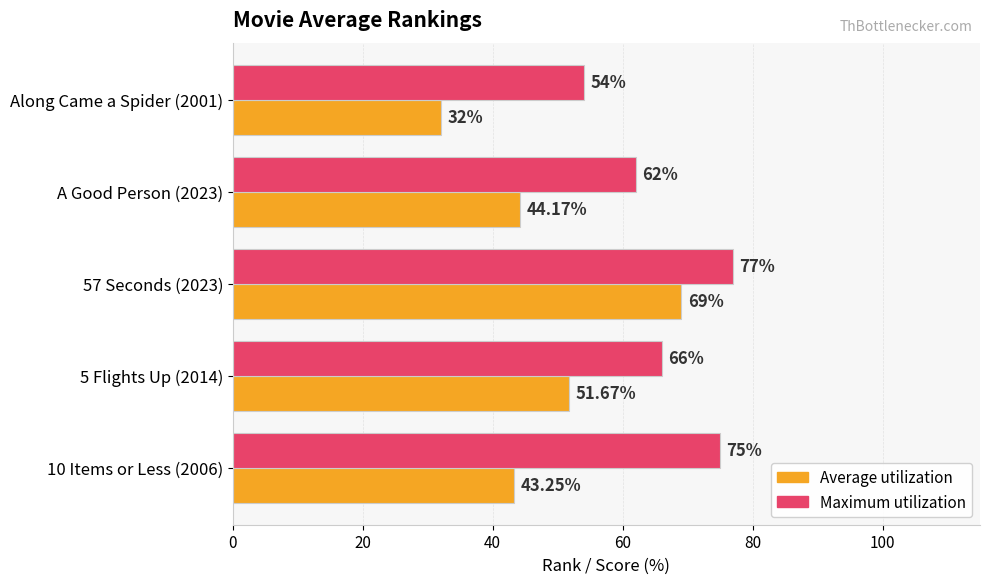

Which series has the widest spread of values?

Average utilization